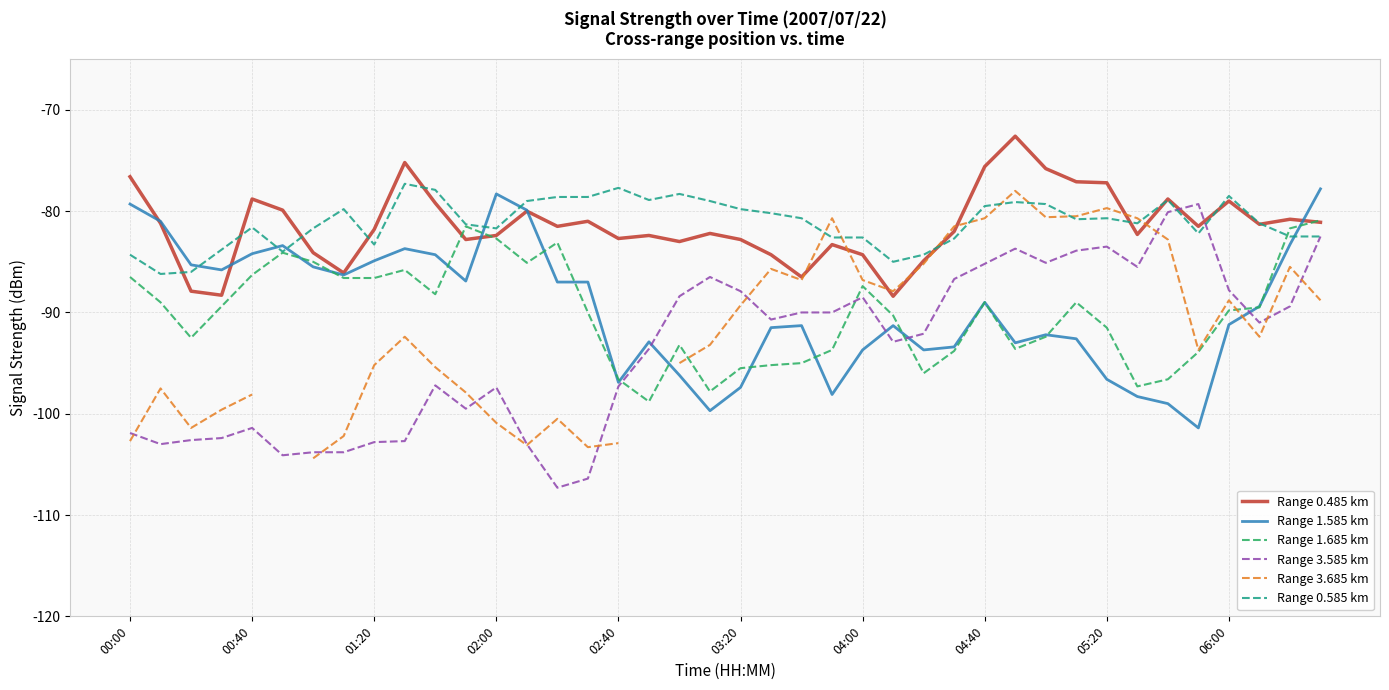

What is the minimum value for Range 0.585 km?

-86.2